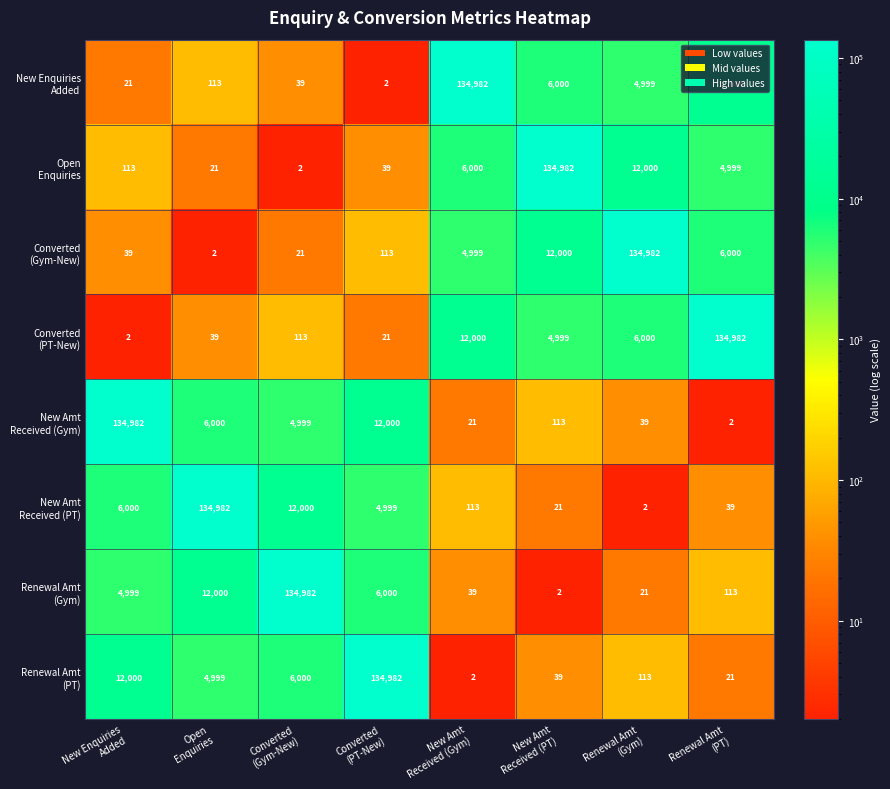

How many data points does each series have?

8